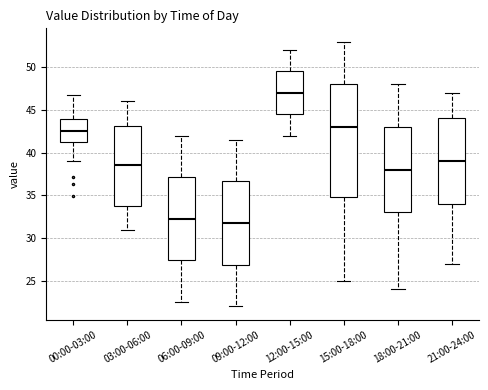

Which box is the tallest, from its lower edge to its upper edge?

15:00-18:00